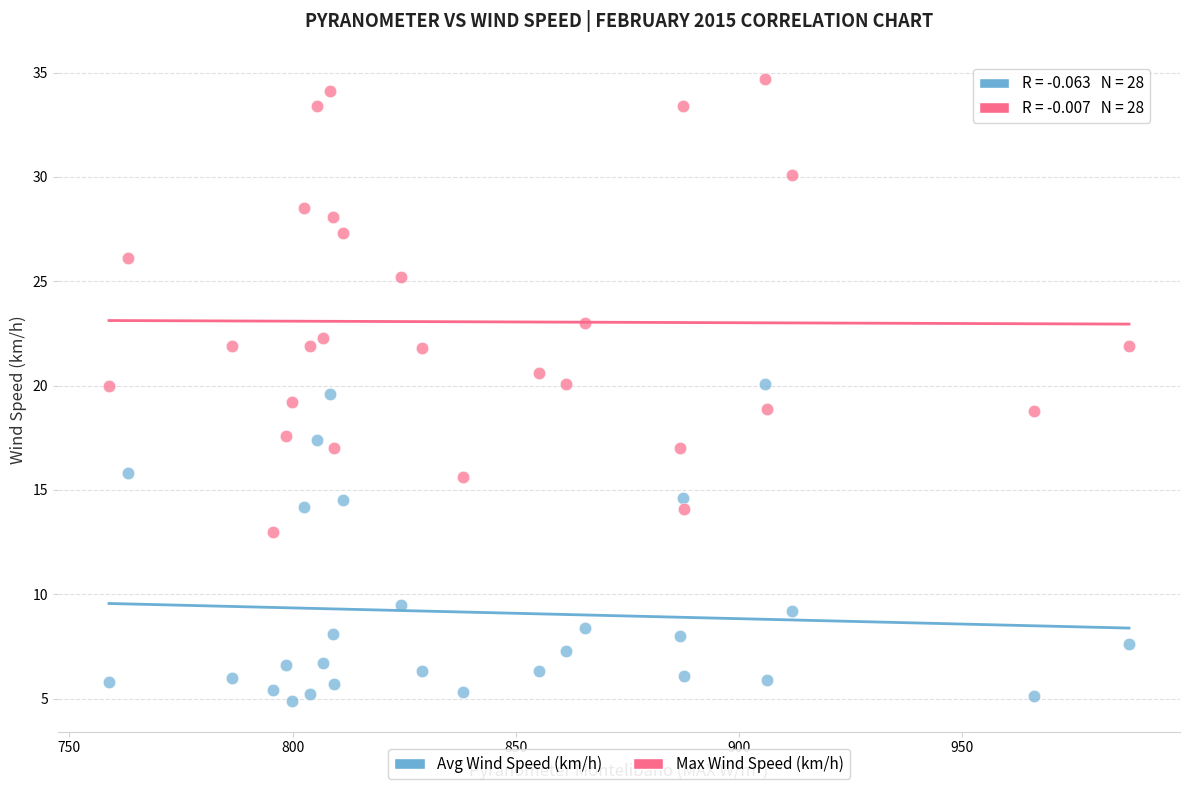

Which series contains the highest Y value?

Max Wind Speed (km/h)